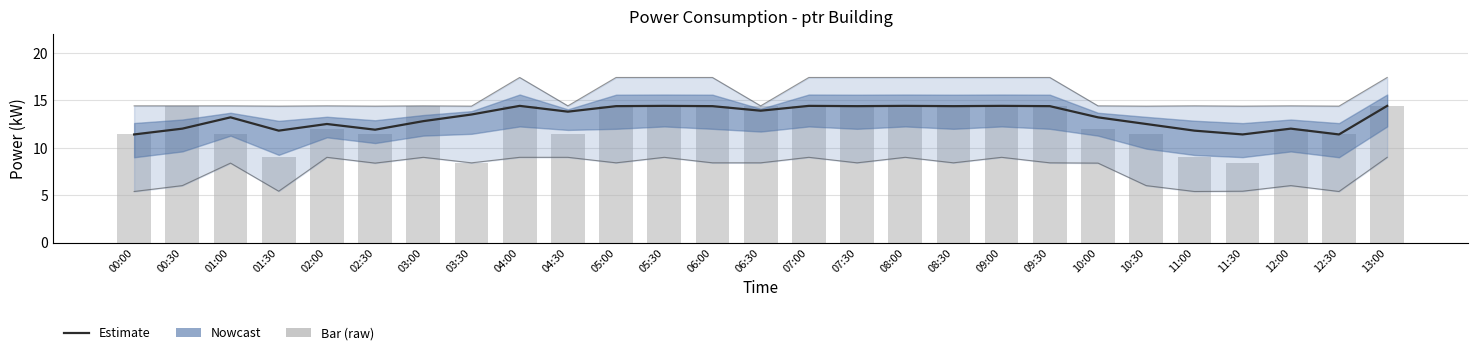

What is the difference between the maximum and minimum values in the power_mean series?

3.0